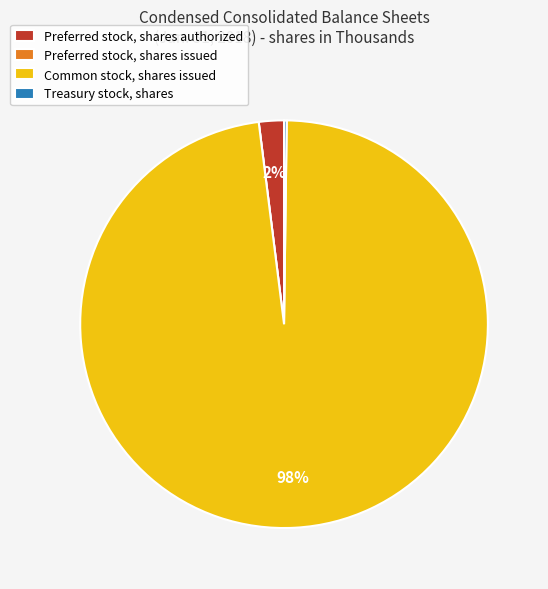

Which slice is the largest?

Common stock, shares issued